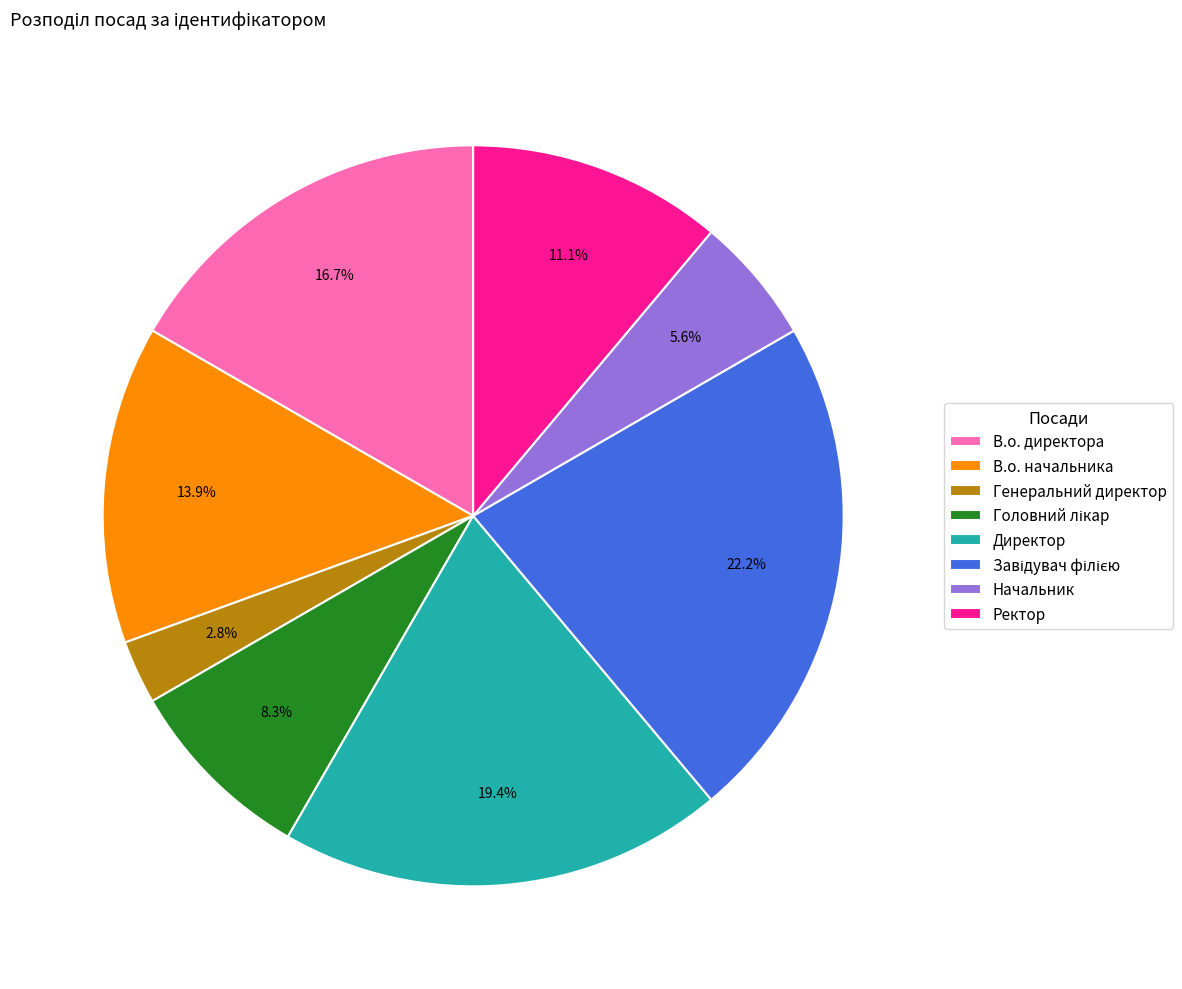

What percentage do В.о. директора and Директор together represent?

36.1%